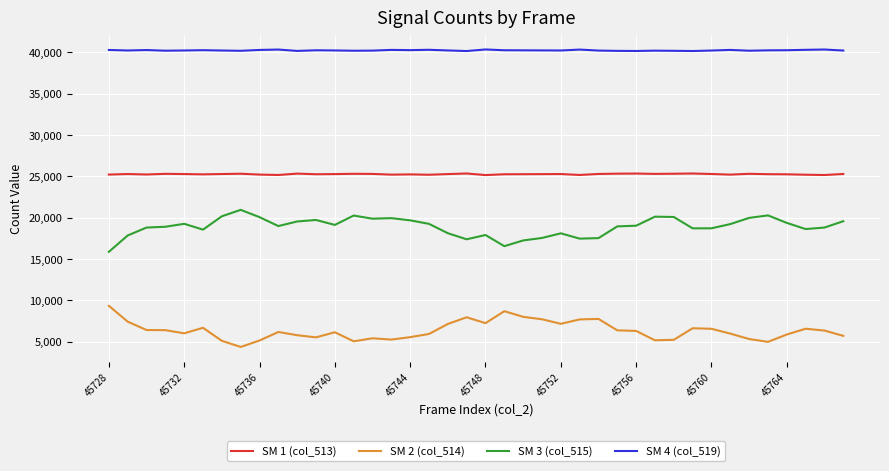

List the series in order of their overall mean, lowest first.

SM 2 (col_514), SM 3 (col_515), SM 1 (col_513), SM 4 (col_519)